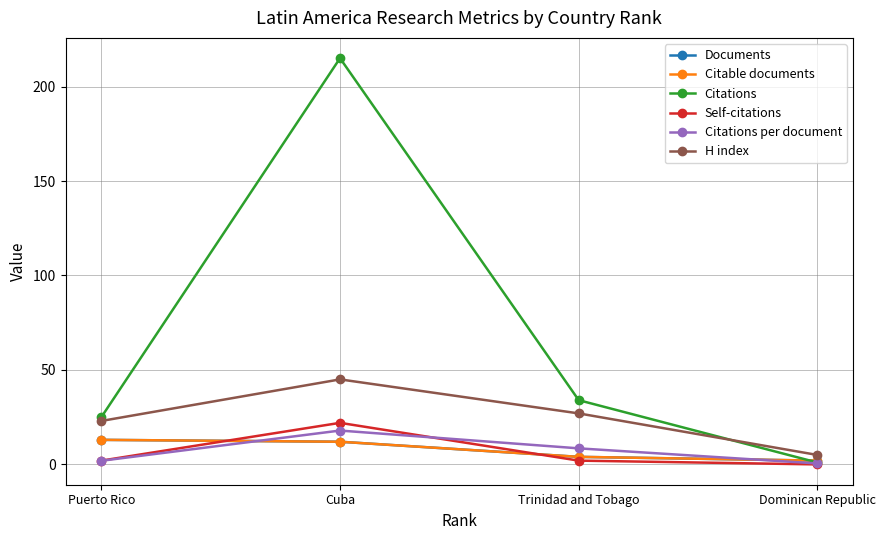

True or false: Citable documents and Citations per document cross at least once.

True